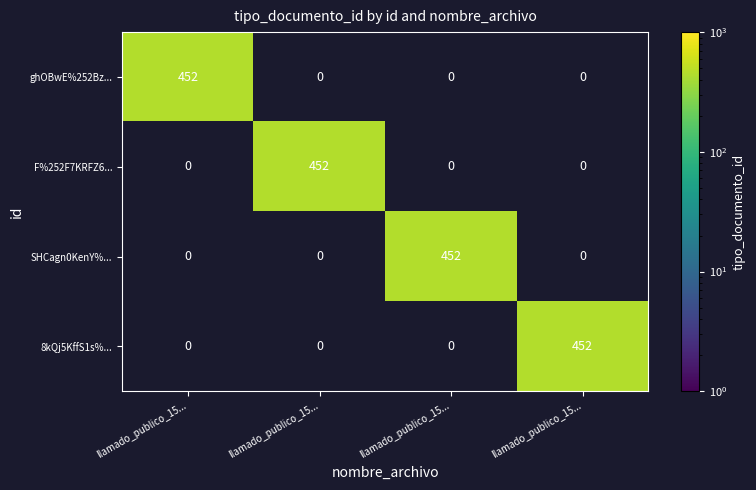

How many data points in ghOBwE%252Bz... are above 0?

1